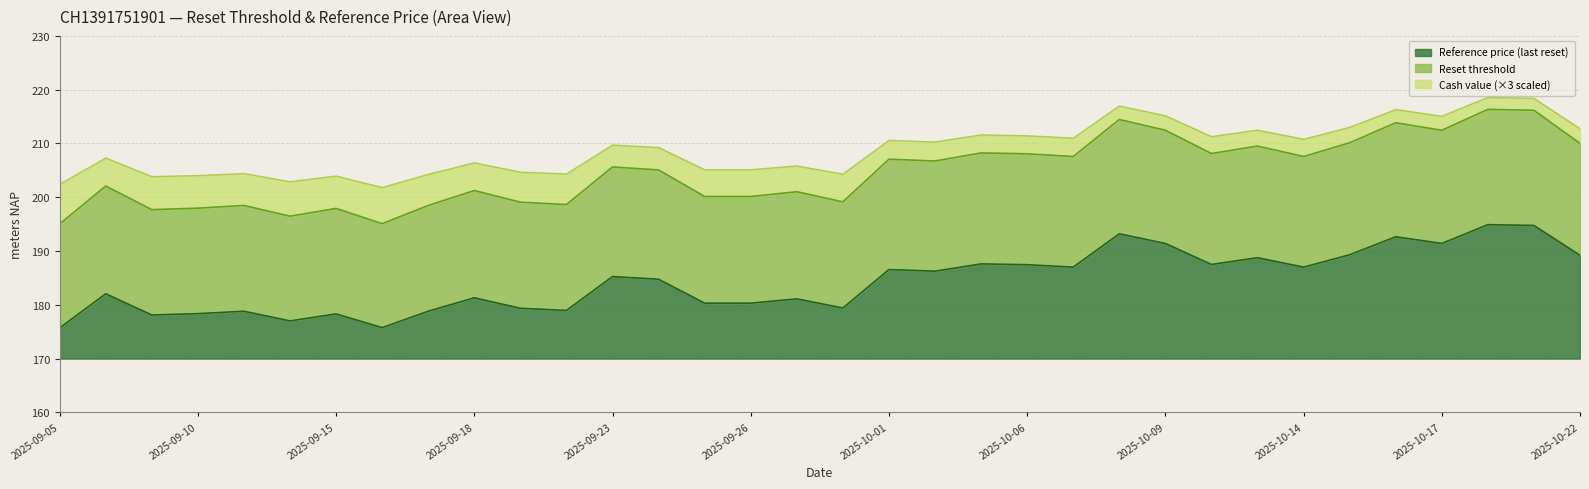

What is the total value across all series at 2025-10-01?

40.6